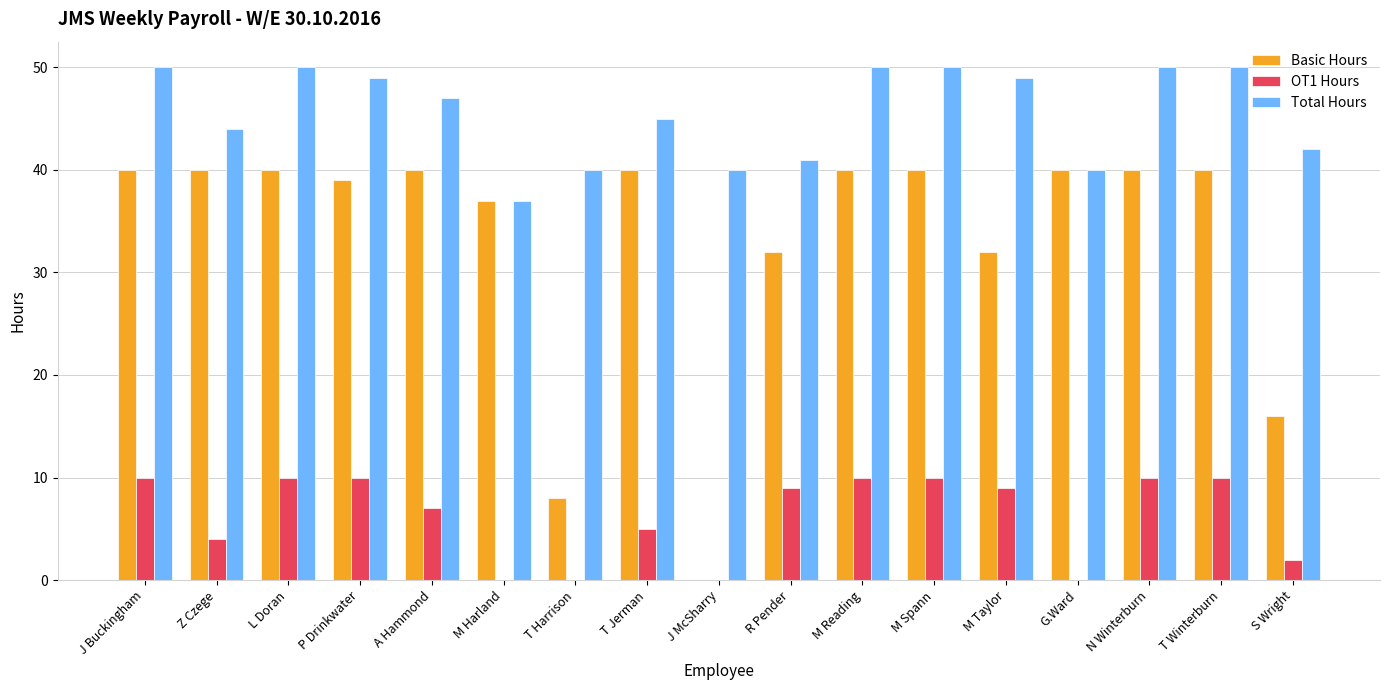

What is the maximum value shown in the chart?

50